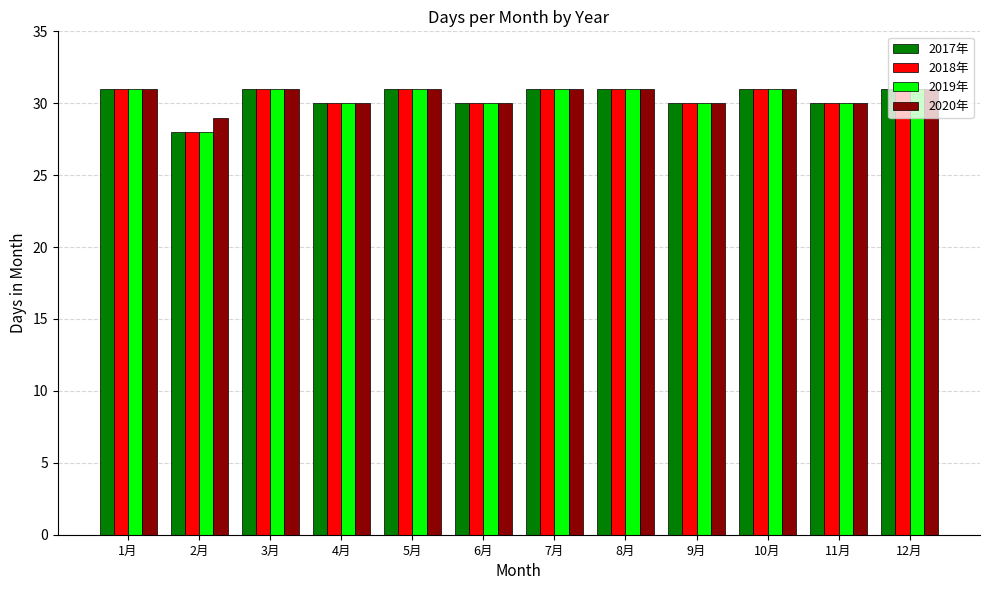

The value of 2019年 at 7月 is 31. True or false?

True